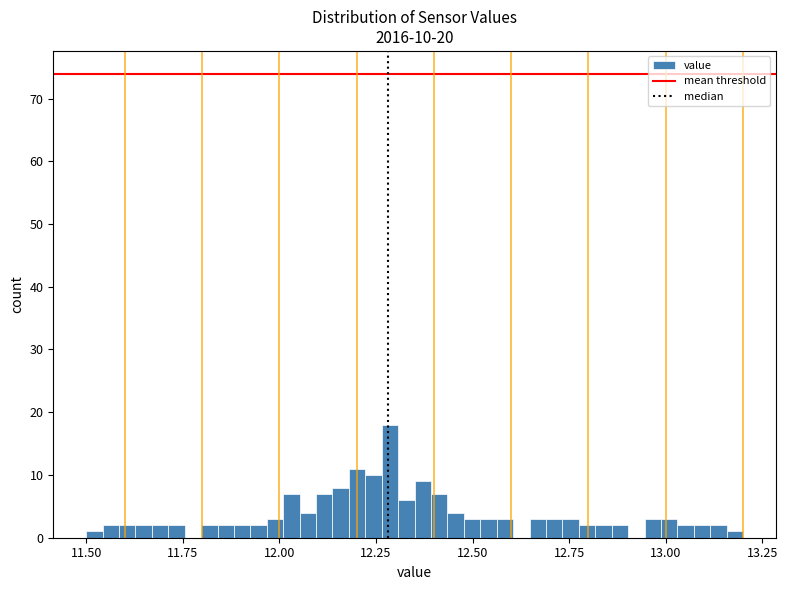

Read against the x-axis, roughly where is the centre of the tallest bar?

12.30